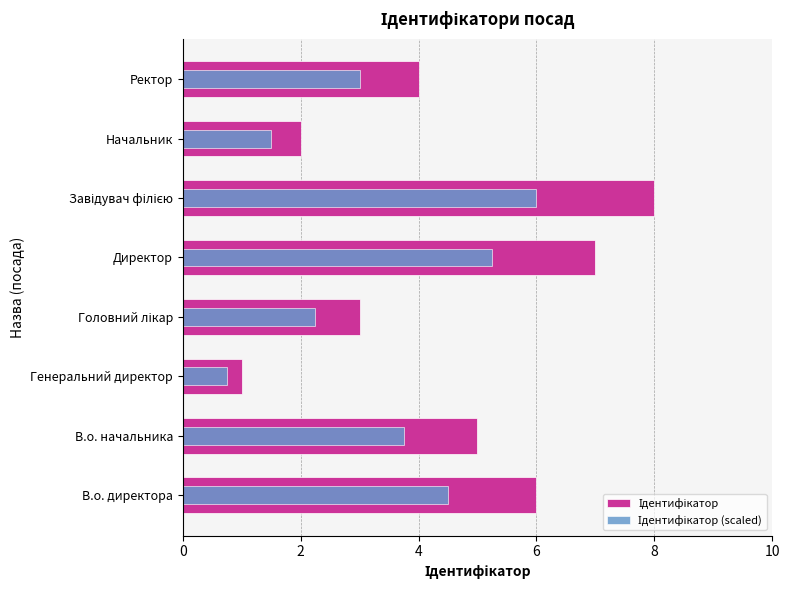

Is the value of Ідентифікатор (scaled) at В.о. начальника greater than the value of Ідентифікатор at Завідувач філією?

No